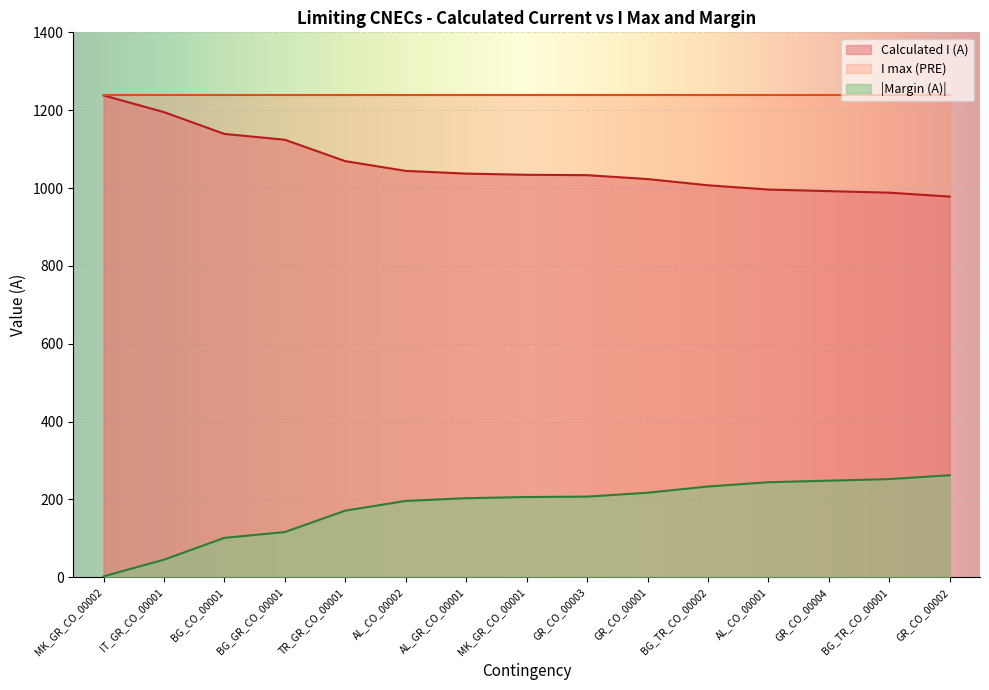

What is the difference between the maximum and second lowest values in the Margin (A) series?

217